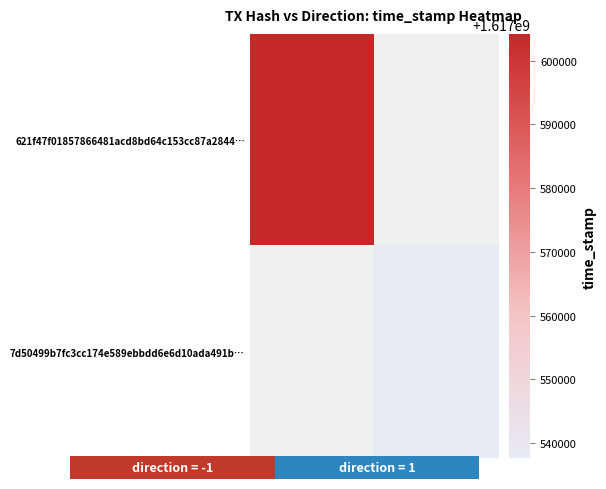

What is the maximum value shown in the chart?

1617604199.0